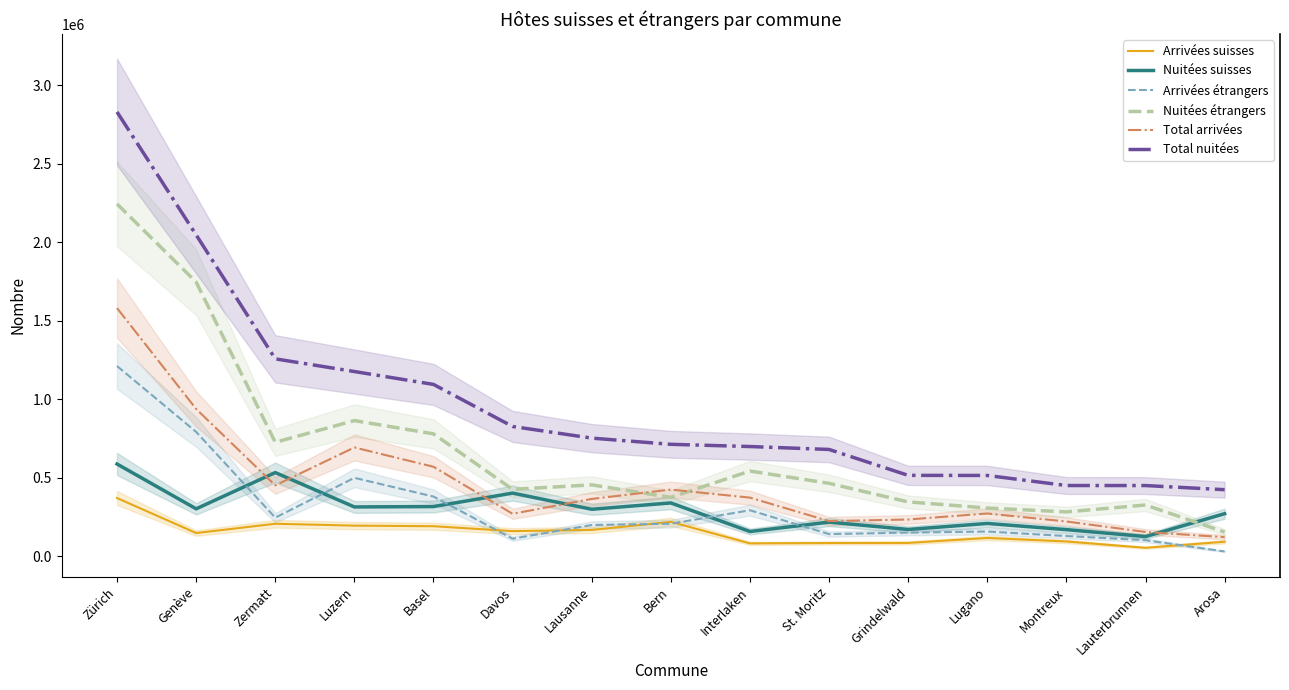

The Nuitées suisses series shows 586288 at Zürich. True or false?

True